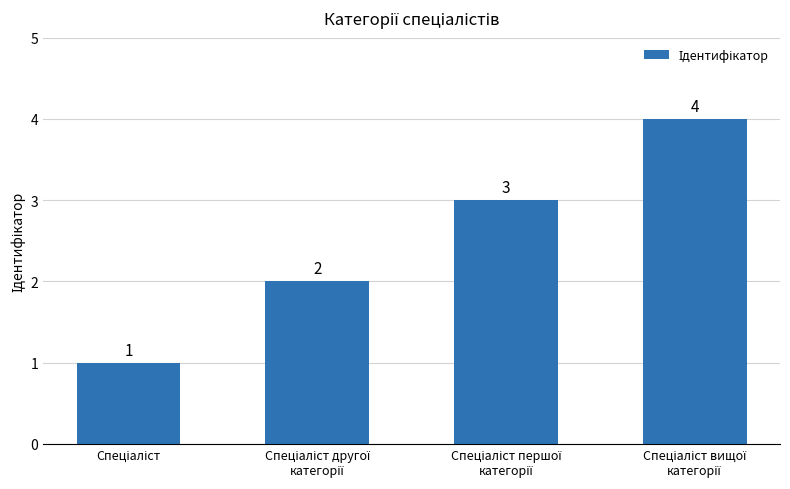

What is the greatest value displayed?

4